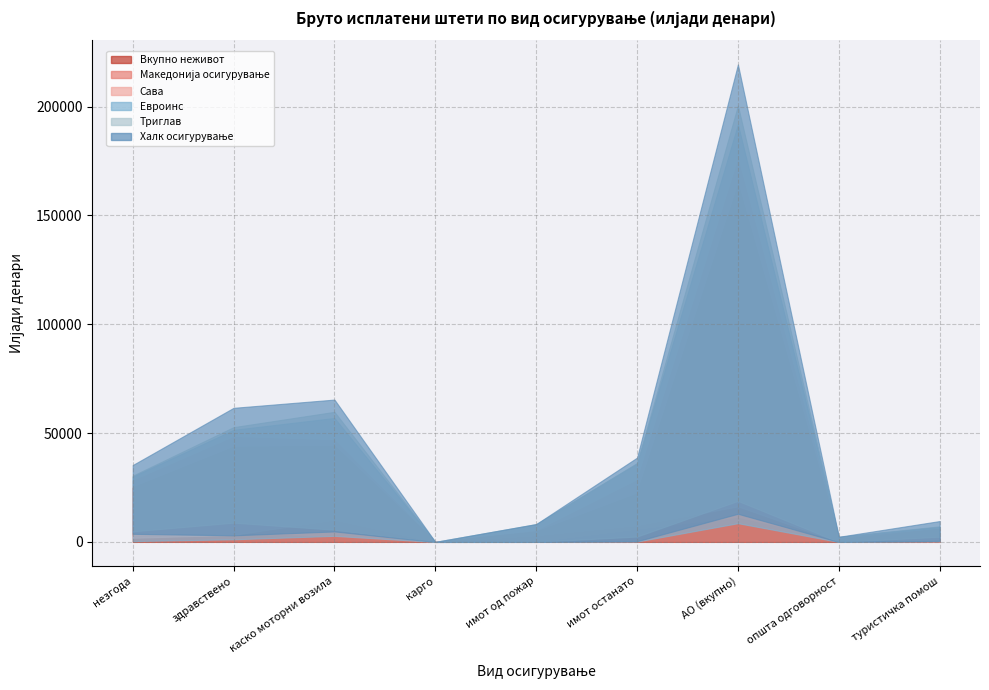

Where does the Вкупно неживот series first go above 22158?

незгода